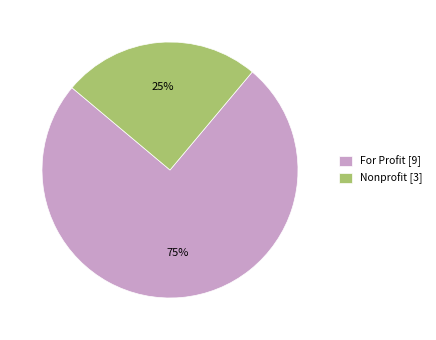

Do For Profit [9] and Nonprofit [3] together represent more than half of the pie?

Yes